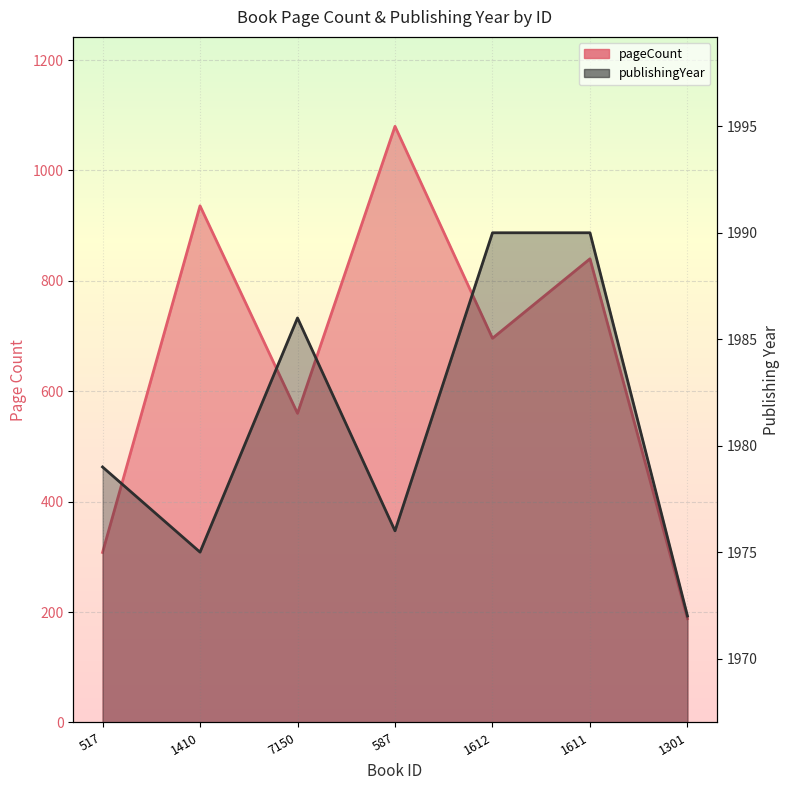

Reading left to right, extract all data points from this chart.

pageCount: 517=308	1410=936	7150=560	587=1080	1612=696	1611=840	1301=188
publishingYear: 517=1979	1410=1975	7150=1986	587=1976	1612=1990	1611=1990	1301=1972